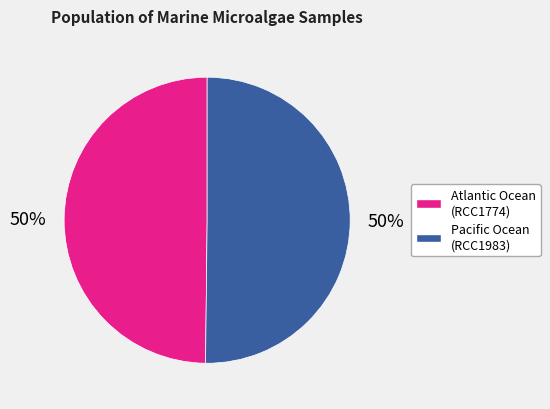

What percentage is the Atlantic Ocean (RCC1774) slice, to the nearest percent?

50%